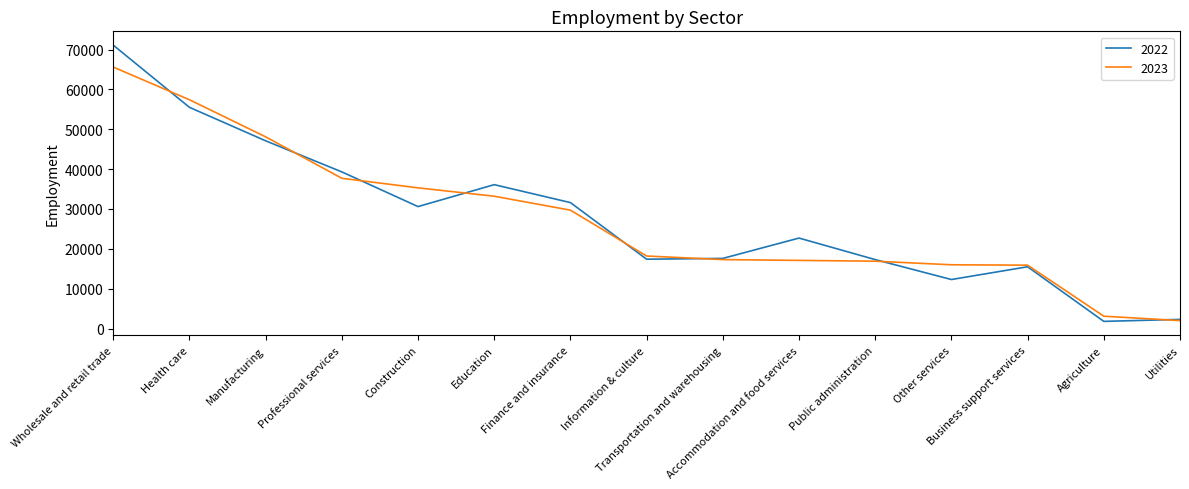

How many lines are shown in the chart?

2